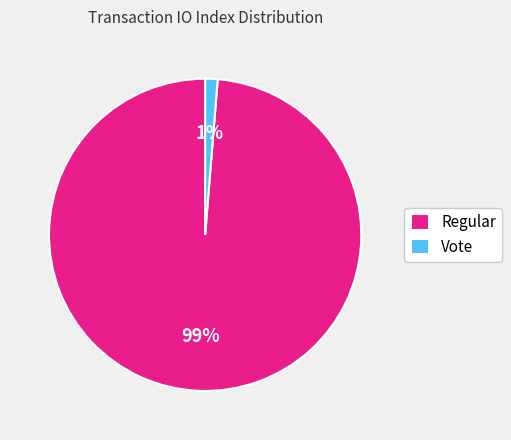

Is the sum of Vote and Regular greater than half?

Yes